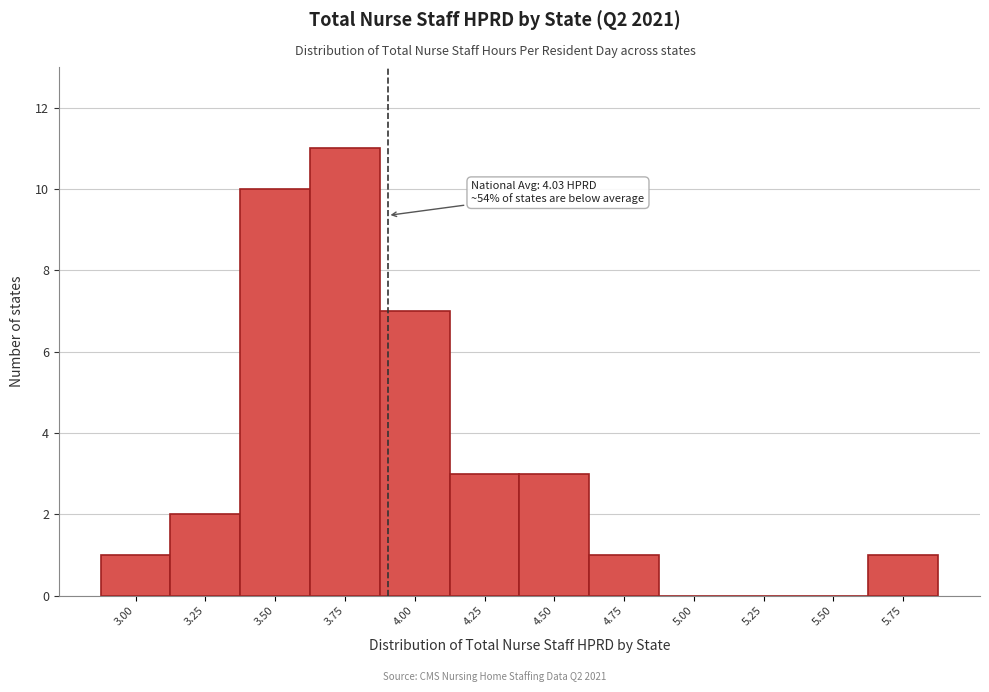

Reading left to right, list all the values displayed in this chart.

3.00=1	3.25=2	3.50=10	3.75=11	4.00=7	4.25=3	4.50=3	4.75=1	5.00=0	5.25=0	5.50=0	5.75=1